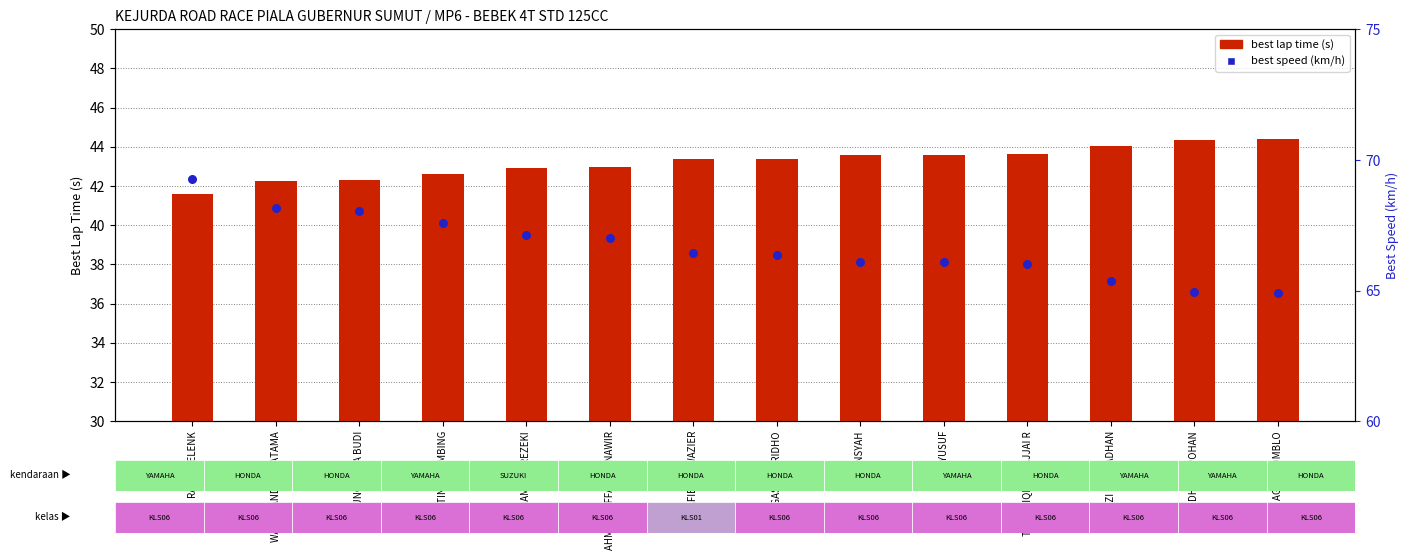

Which series reaches the maximum Y coordinate?

best speed (km/h)